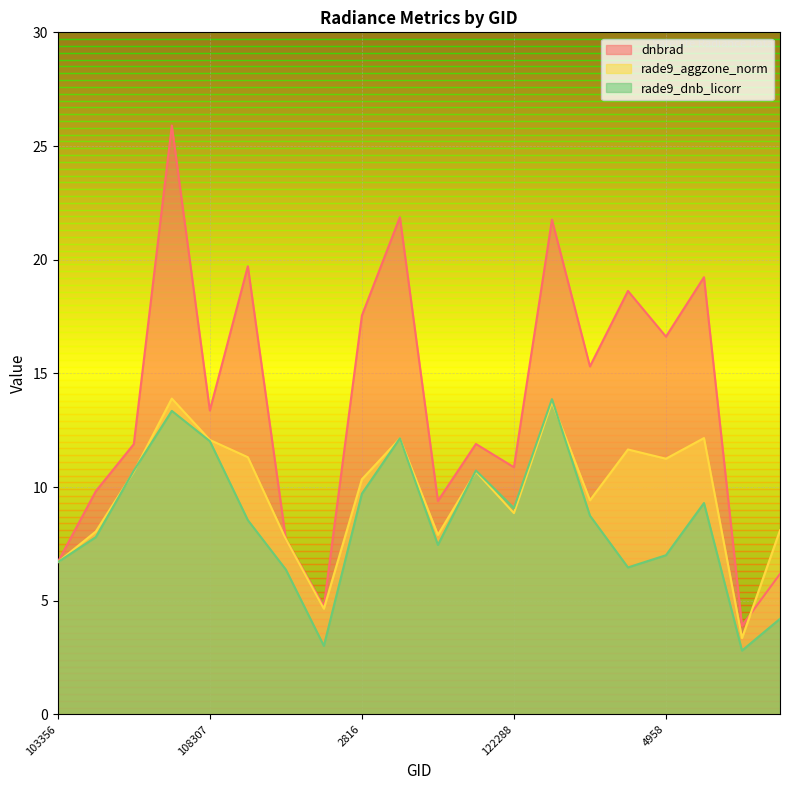

True or false: rade9_dnb_licorr and dnbrad cross at least once.

False